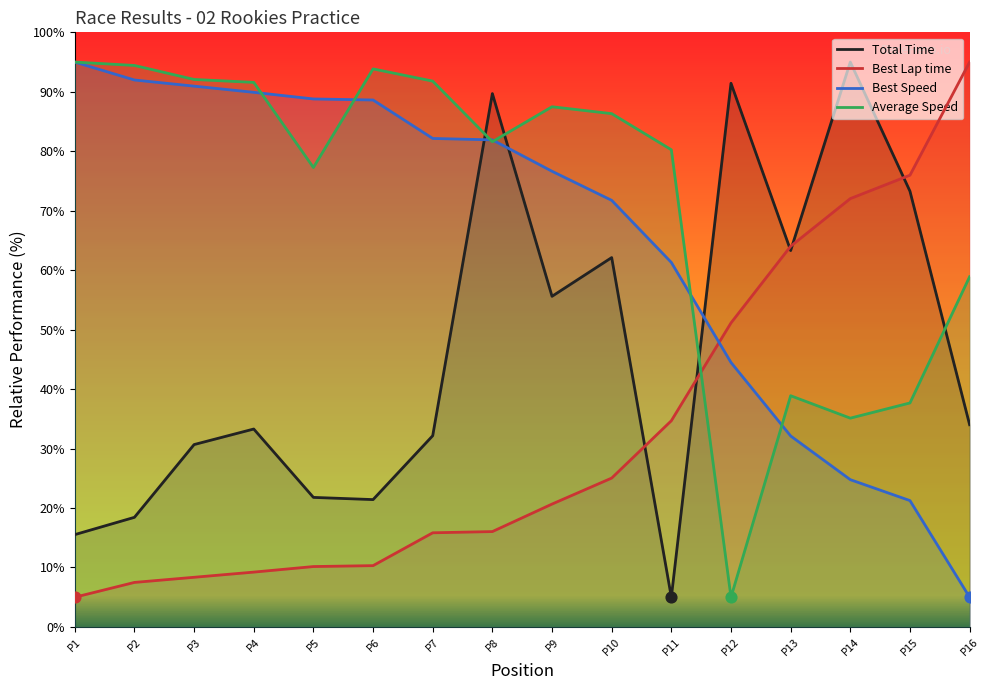

Is the value of Average Speed at P7 greater than the value of Best Speed at P11?

Yes